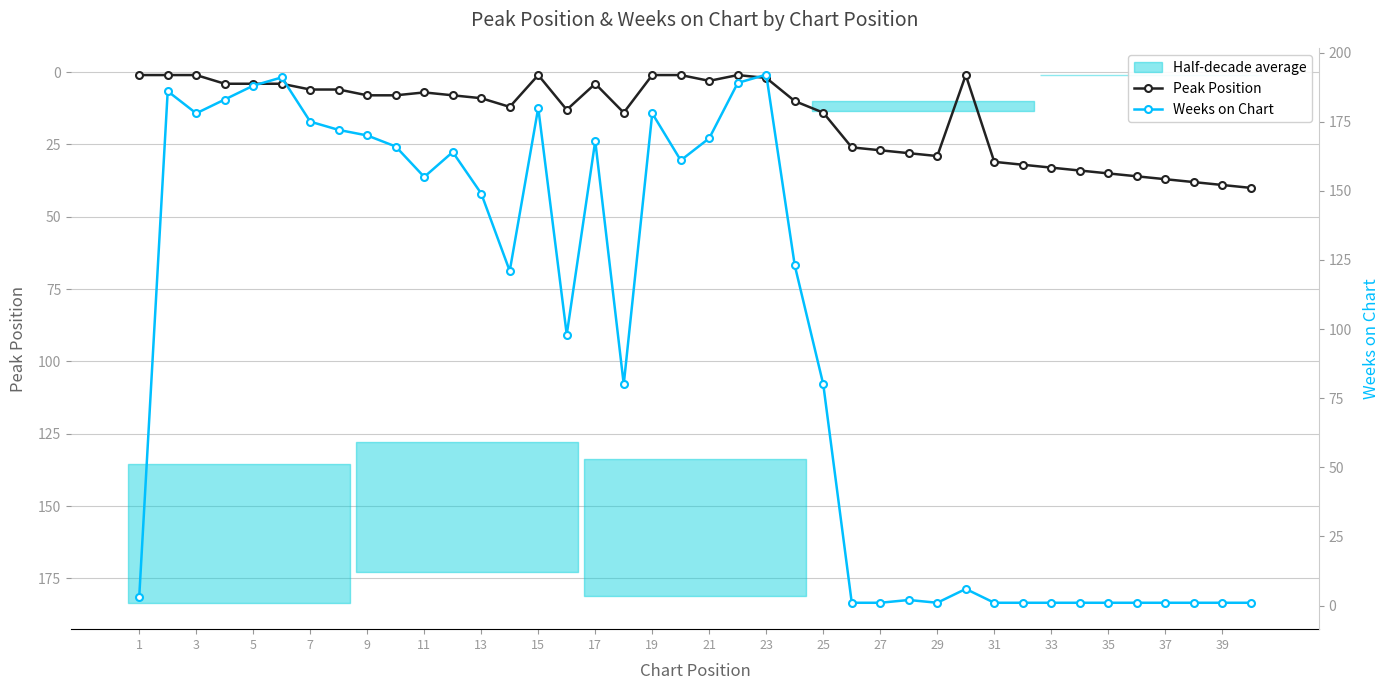

Rank the series by their average value, from lowest to highest.

Peak Position, Weeks on Chart